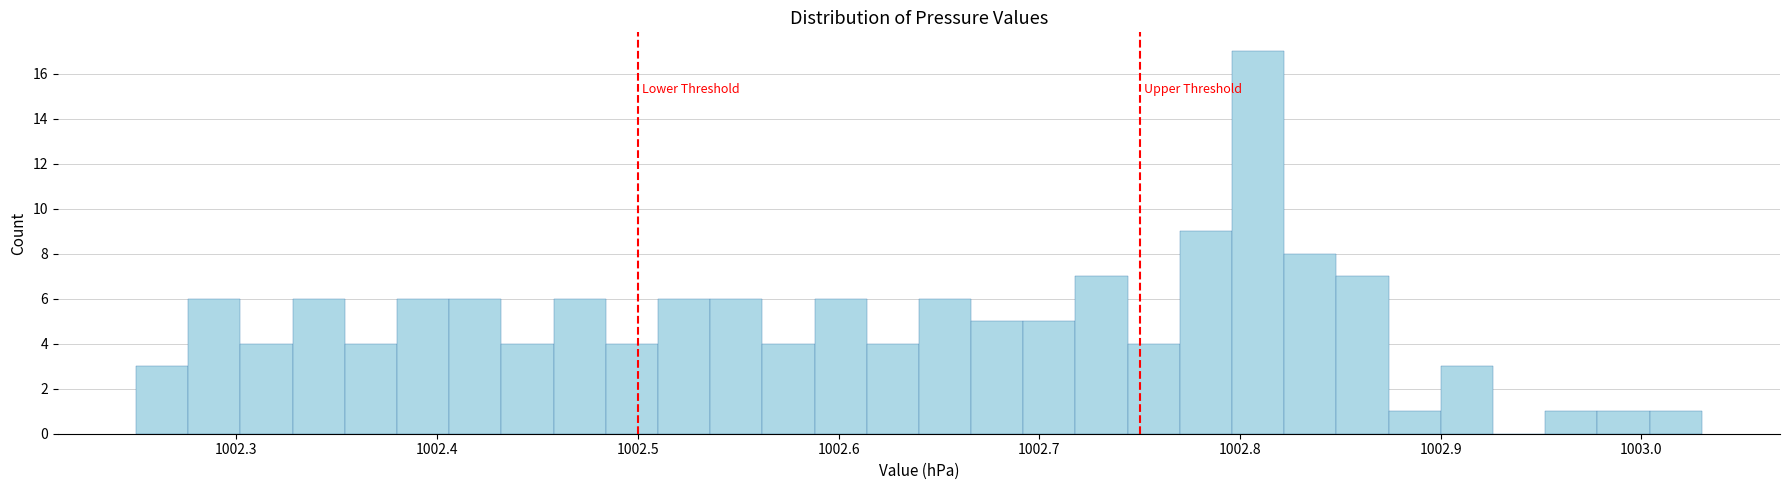

Read against the x-axis, roughly where is the centre of the tallest bar?

1002.81